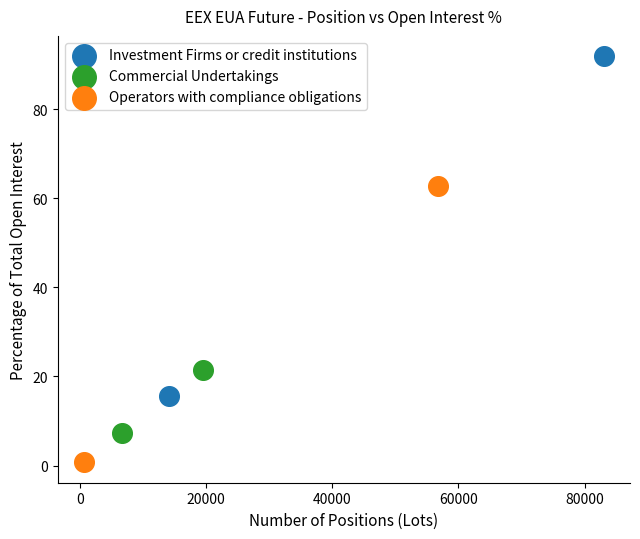

What are all the series names shown in the legend?

Investment Firms or credit institutions, Commercial Undertakings, Operators with compliance obligations